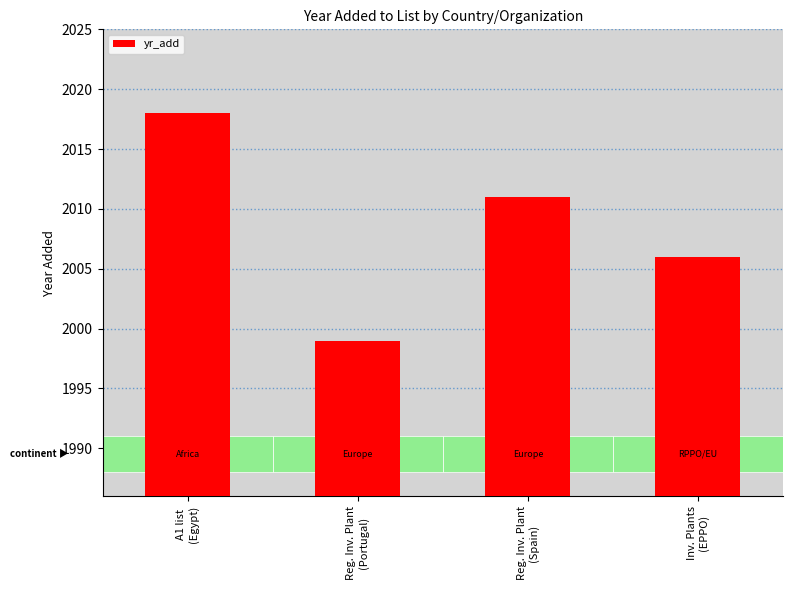

How many categories are shown in the chart?

4